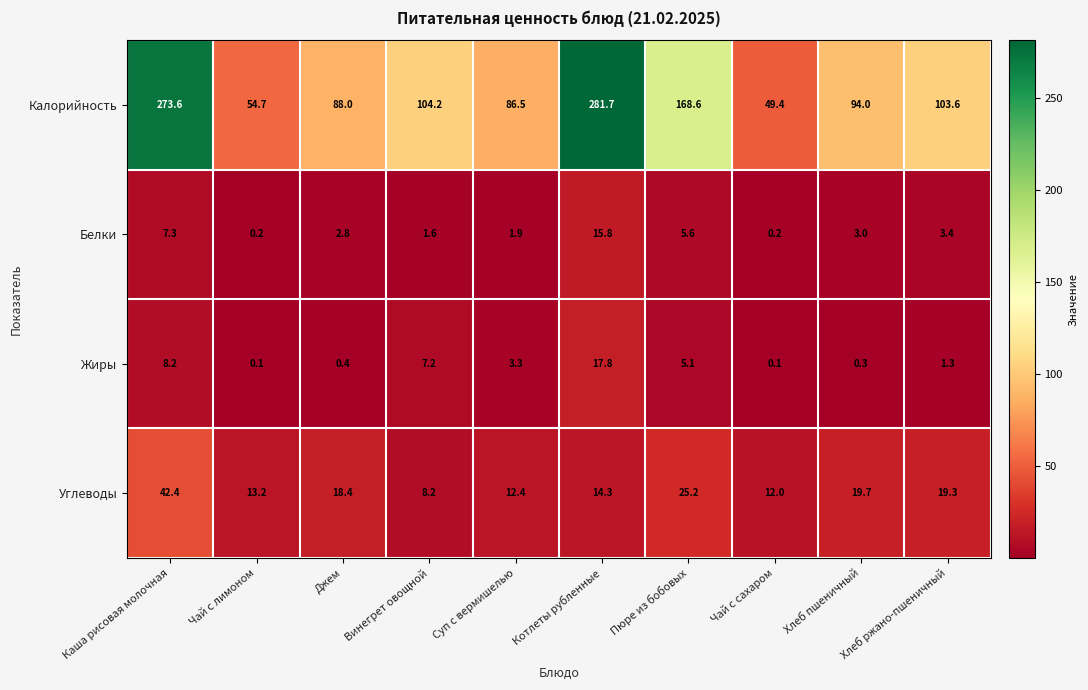

At how many categories does at least one series exceed 85?

8